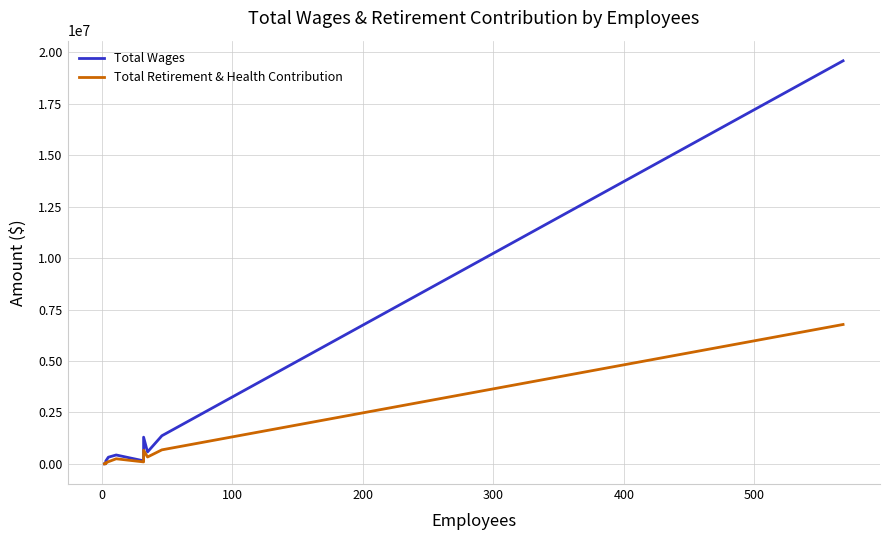

Reading left to right, list all the values displayed in this chart.

Total Wages: 3802	0	61319	136547	324228	432459	147970	1298168	578696	1366914	19592709
Total Retirement & Health Contribution: 0	23818	15806	51684	104484	246930	95742	663555	333935	681671	6775638